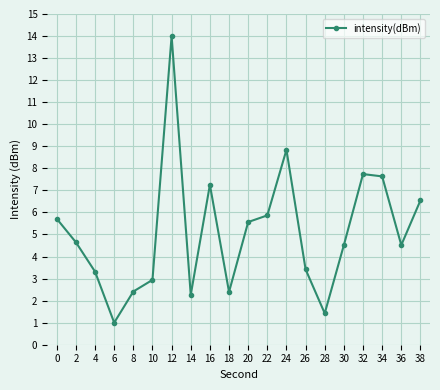

Which has a higher value, 16 or 12?

12